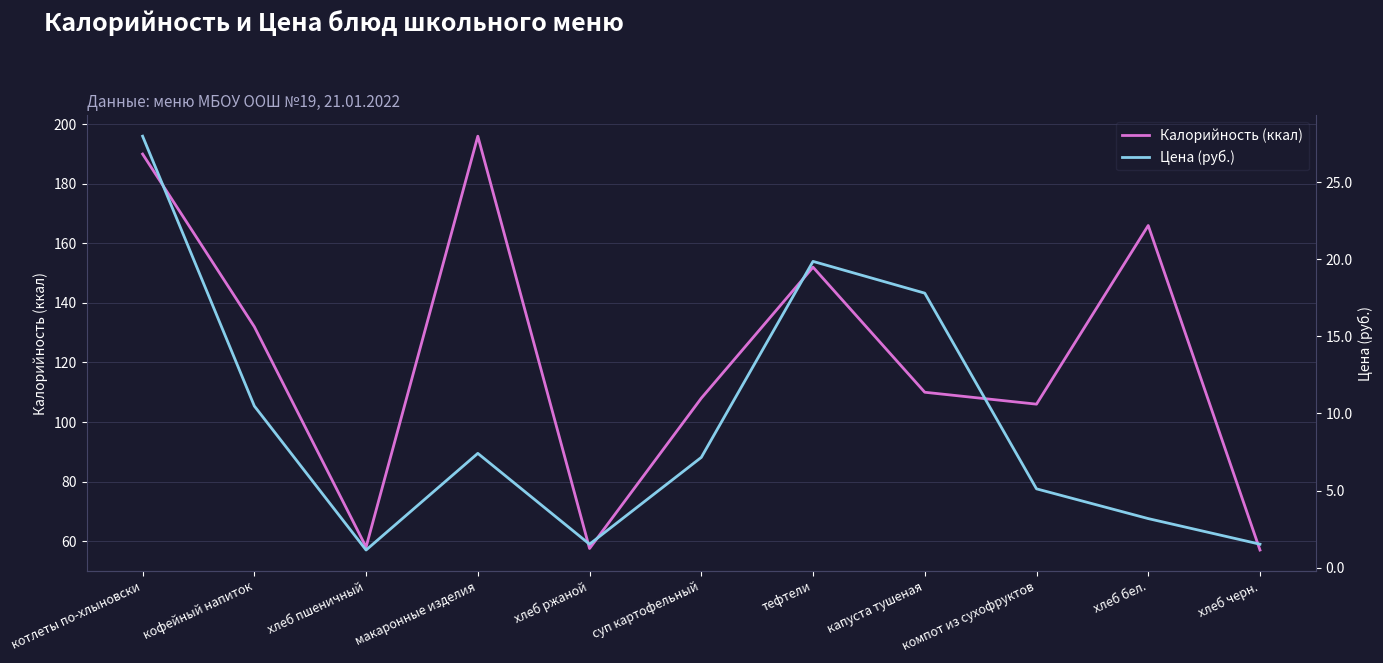

How many data points in Цена (руб.) are less than 7?

5